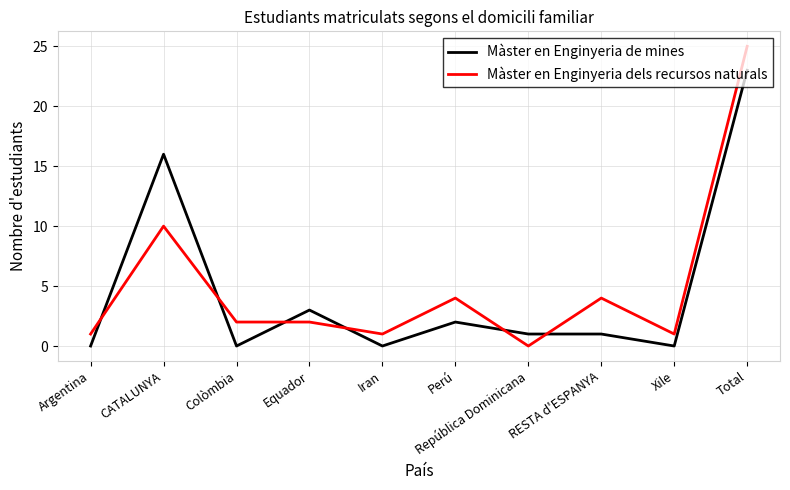

How many lines are shown in the chart?

2